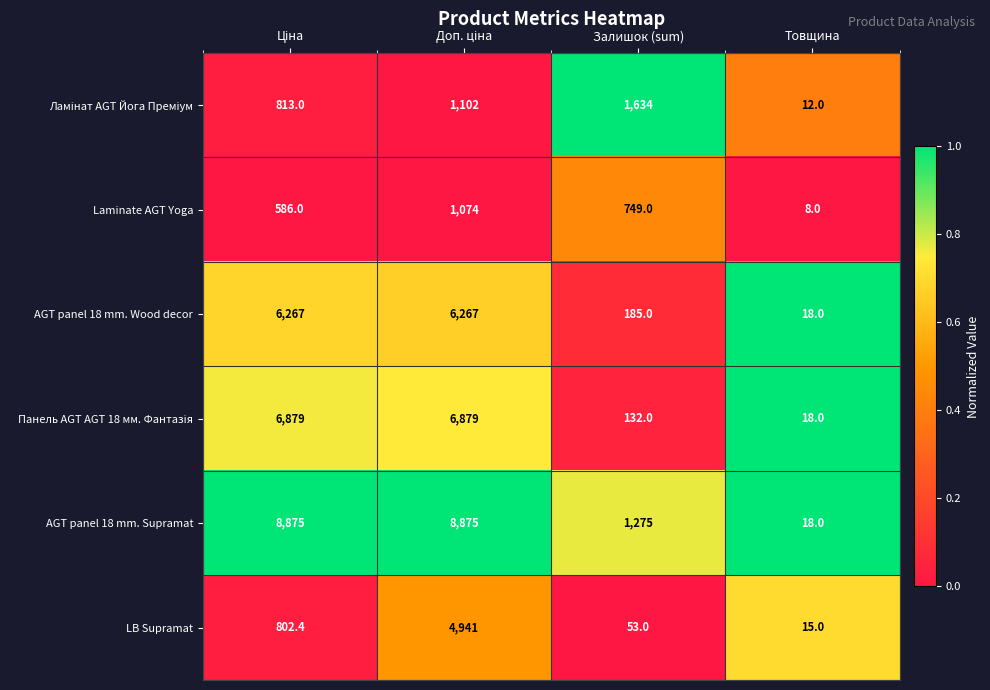

What is the total value across all series at Залишок (sum)?

4028.0